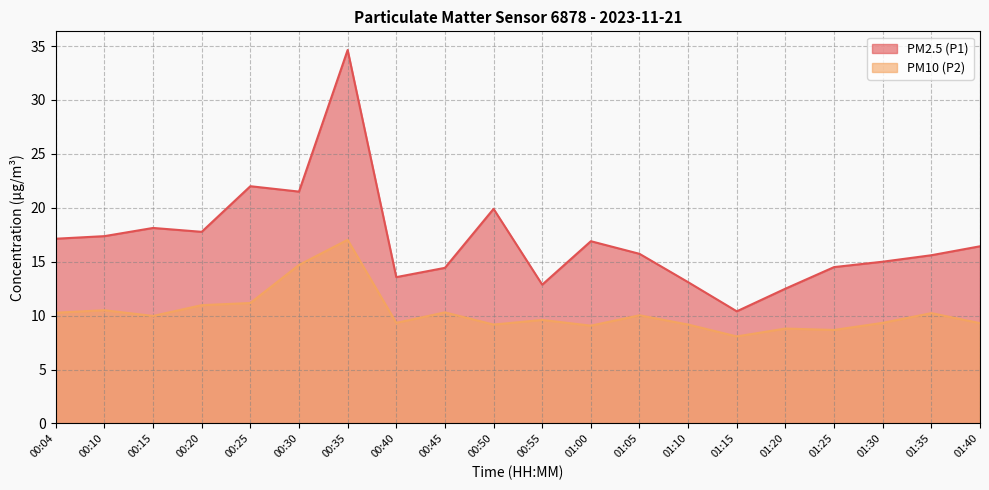

Rank the series by their average value, from highest to lowest.

PM2.5 (P1), PM10 (P2)